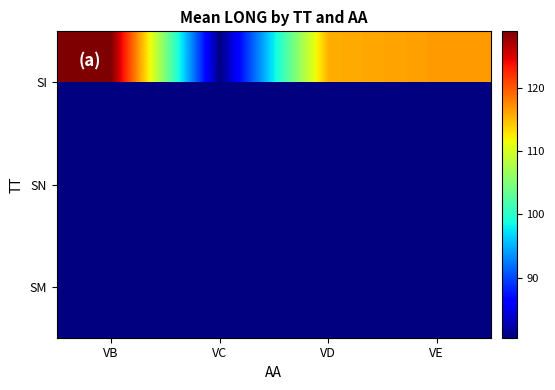

At how many categories does at least one series exceed 98?

3